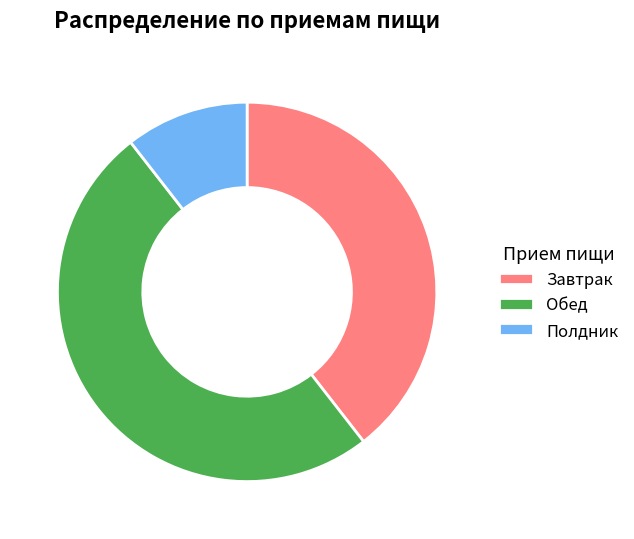

True or false: Обед accounts for 50% of the total.

True